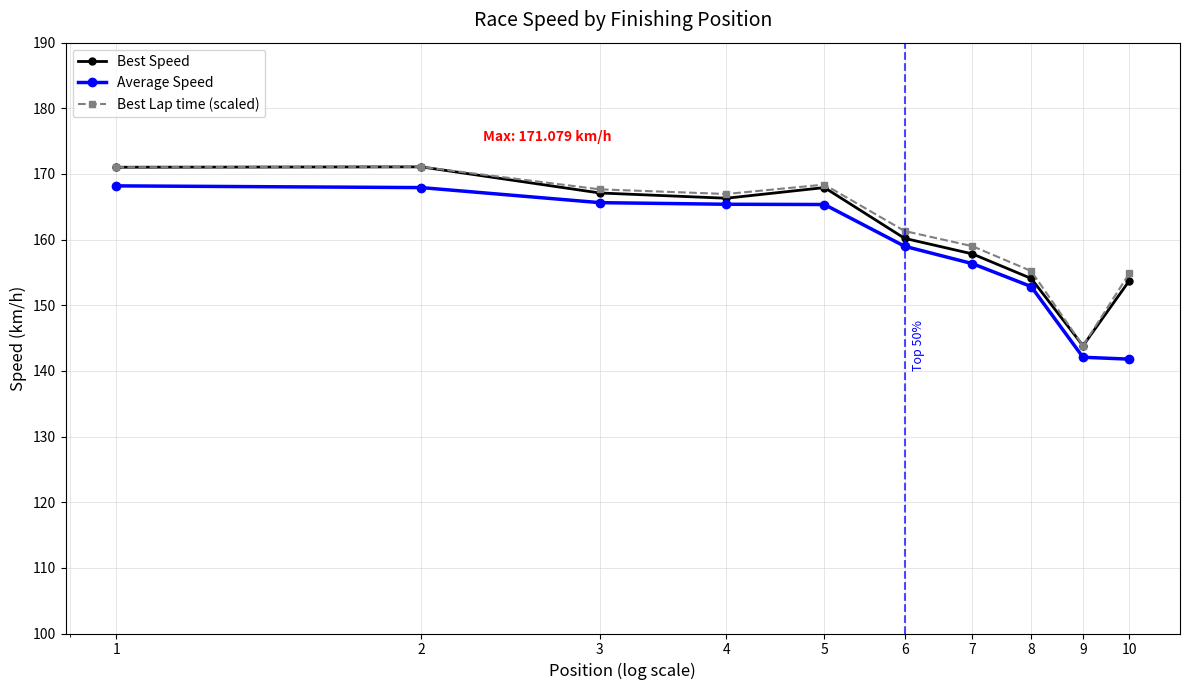

How many categories are shown in the chart?

10